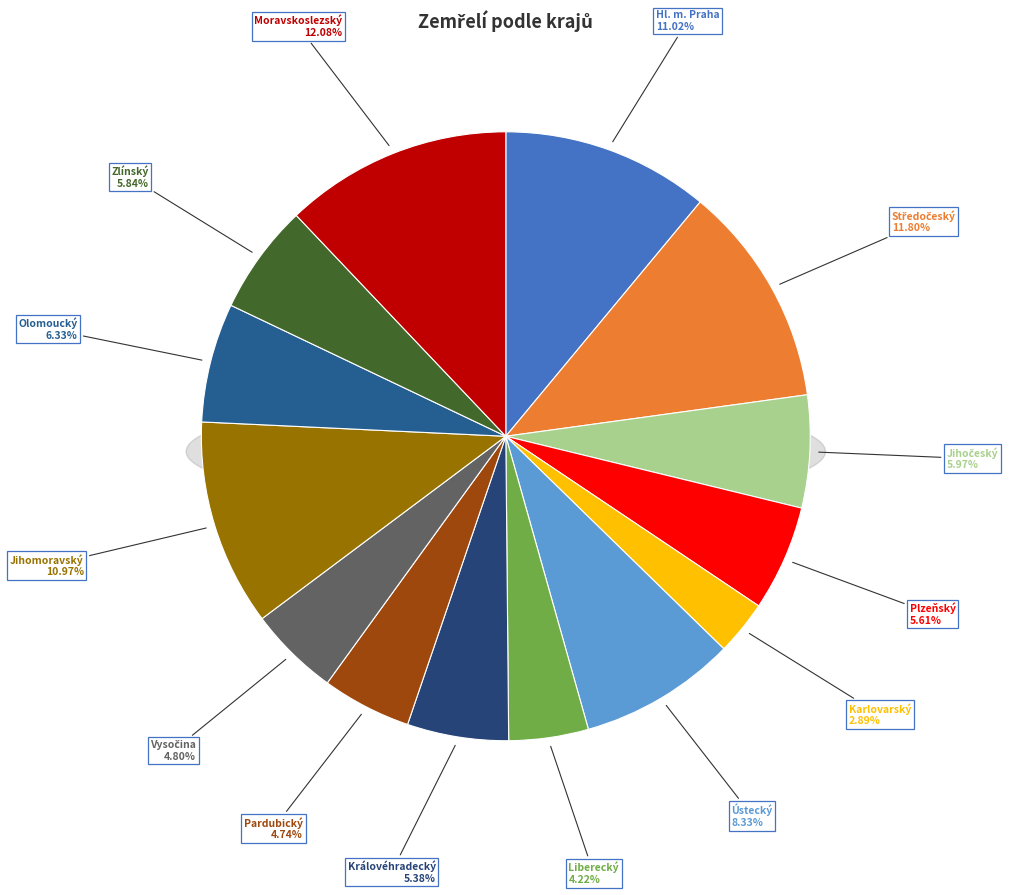

How many segments does this pie chart have?

14